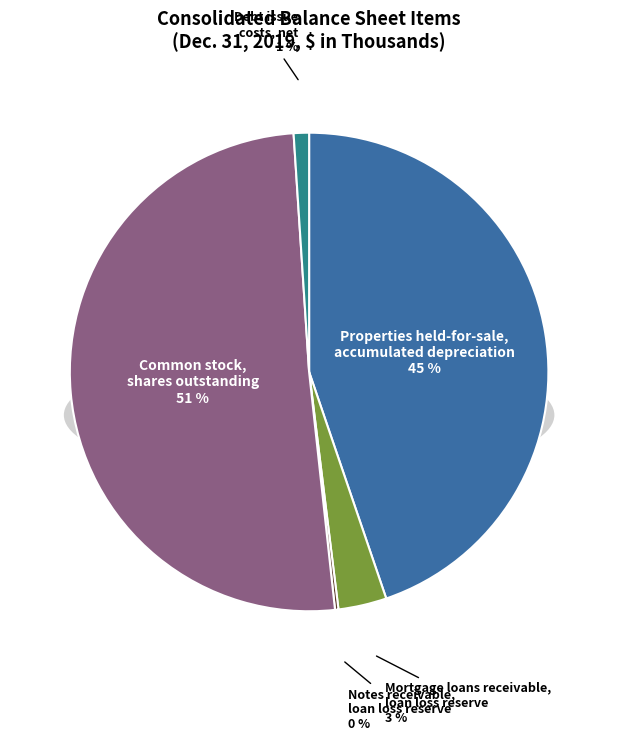

The Notes receivable,
loan loss reserve slice represents 9% of the pie. True or false?

False